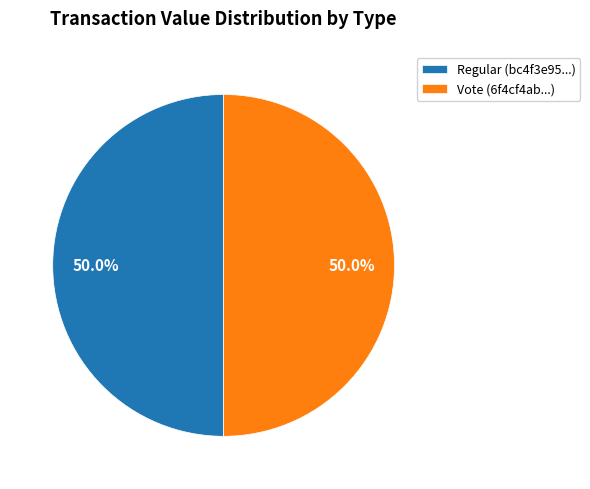

To the nearest percent, what percentage of the pie is Vote?

50%